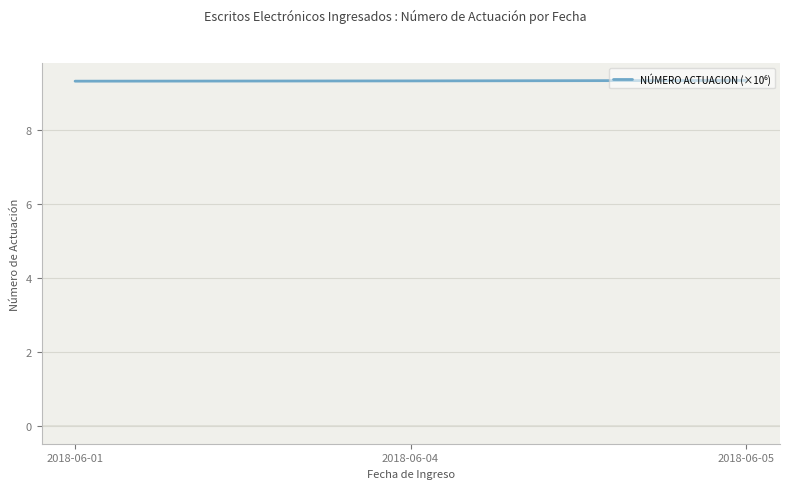

What is the minimum value shown in the chart?

9.3